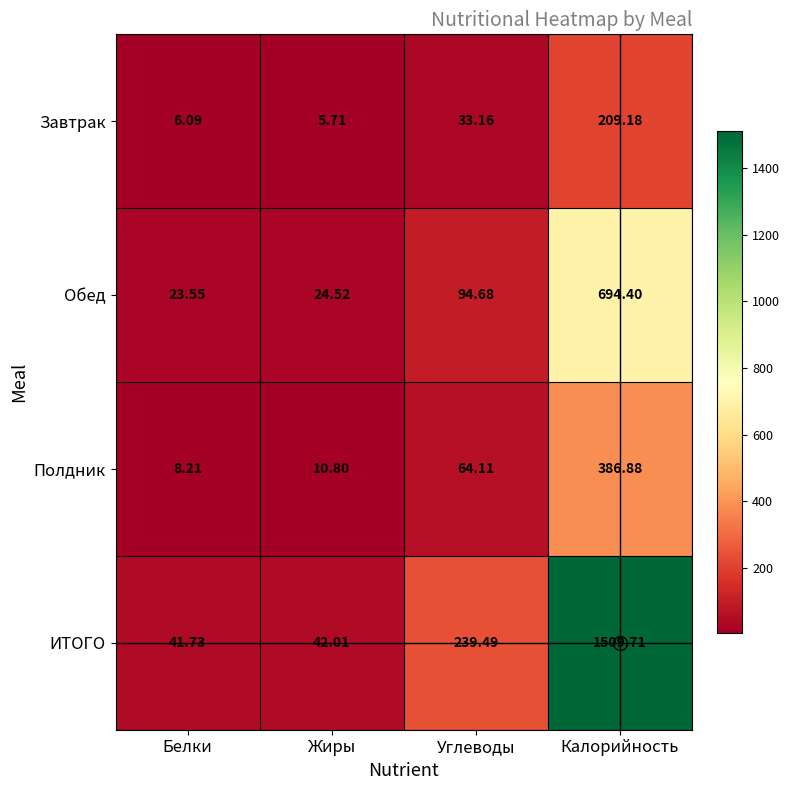

Which series changed the most between Жиры and Углеводы?

ИТОГО